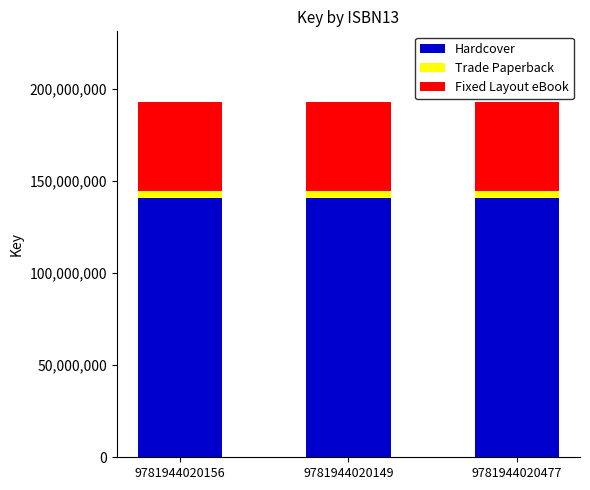

The value of Hardcover at 9781944020156 is 140815822. True or false?

True